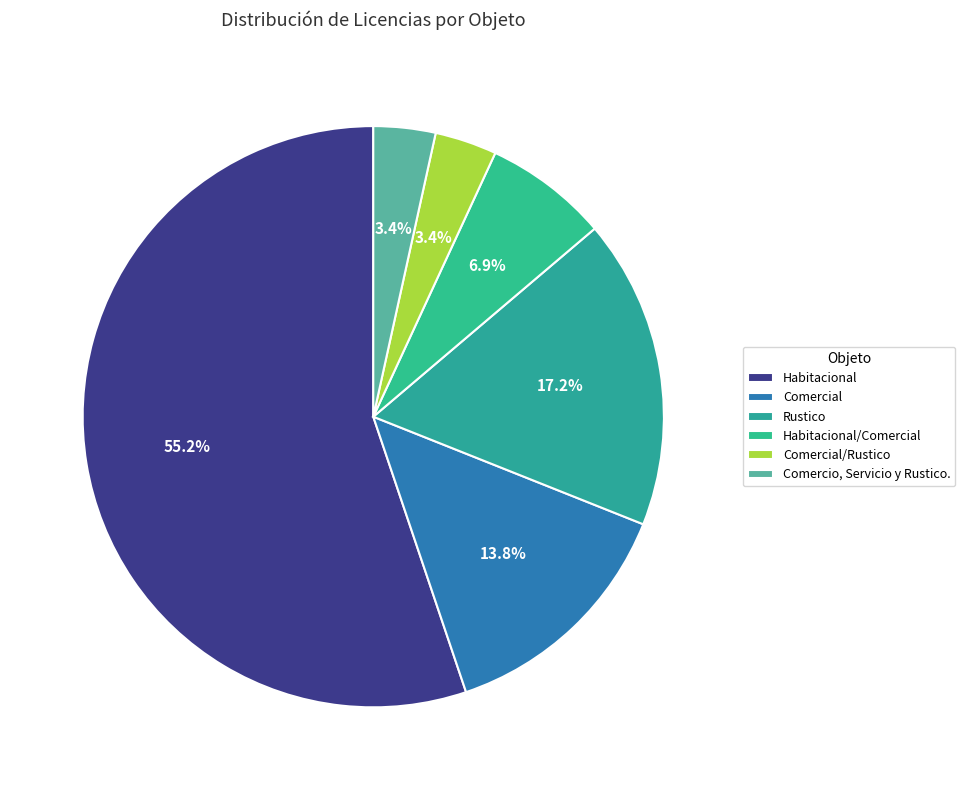

Is there any slice that represents more than half of the pie?

Yes